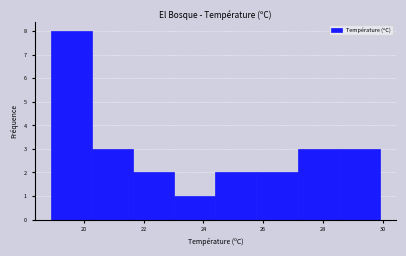

Reading left to right, list every bar in this chart as the range it spans on the x-axis followed by its height. Neither the bar edges nor the heights are printed on the chart, so give them approximately, as read against the axes.

19.0 to 20.2: 8
20.2 to 21.6: 3
21.6 to 23.0: 2
23.0 to 24.4: 1
24.4 to 25.8: 2
25.8 to 27.2: 2
27.2 to 28.6: 3
28.6 to 30.0: 3